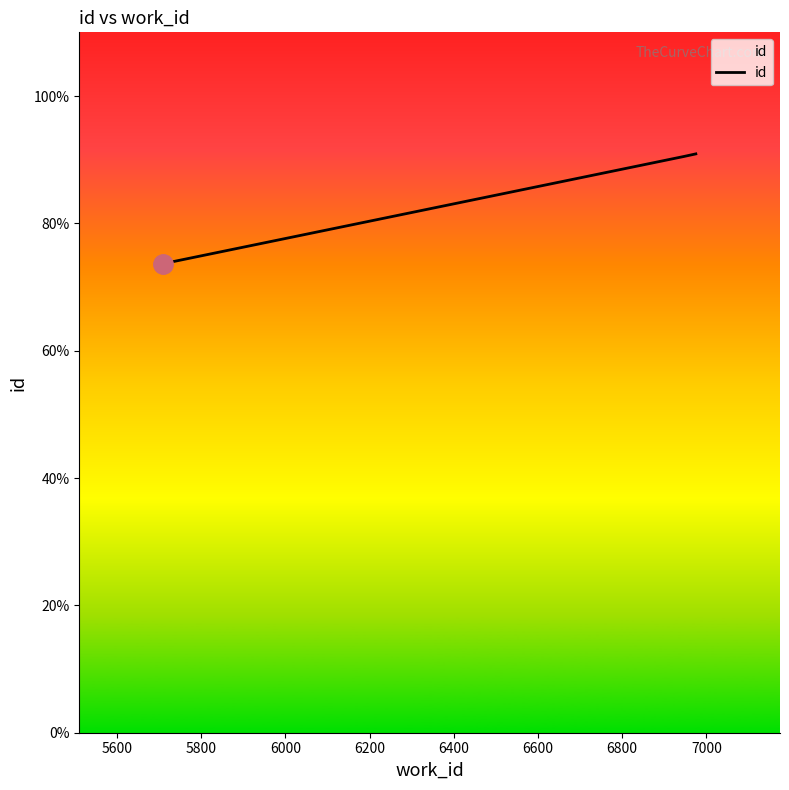

What is the minimum value shown in the chart?

73.7